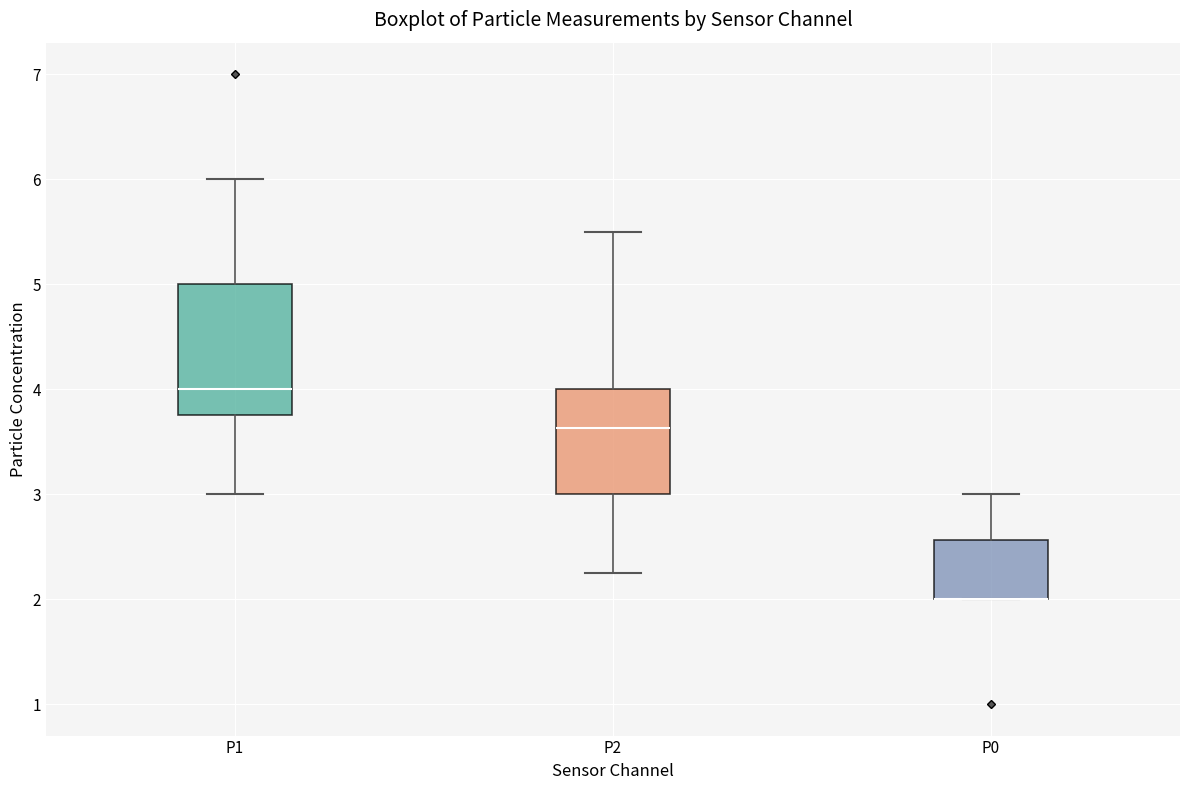

Reading left to right, transcribe this box plot: for each box, give where its median line is, the range the box spans, and where its two whiskers end, as read against the y-axis. The values are not printed on the chart, so give them approximately, as read against the axis.

P1: median 4.0, box 3.8 to 5.0, whiskers 3.0 to 6.0
P2: median 3.6, box 3.0 to 4.0, whiskers 2.3 to 5.5
P0: median 2.0 (drawn on the box's lower edge), box 2.0 to 2.6, whiskers 2.0 to 3.0